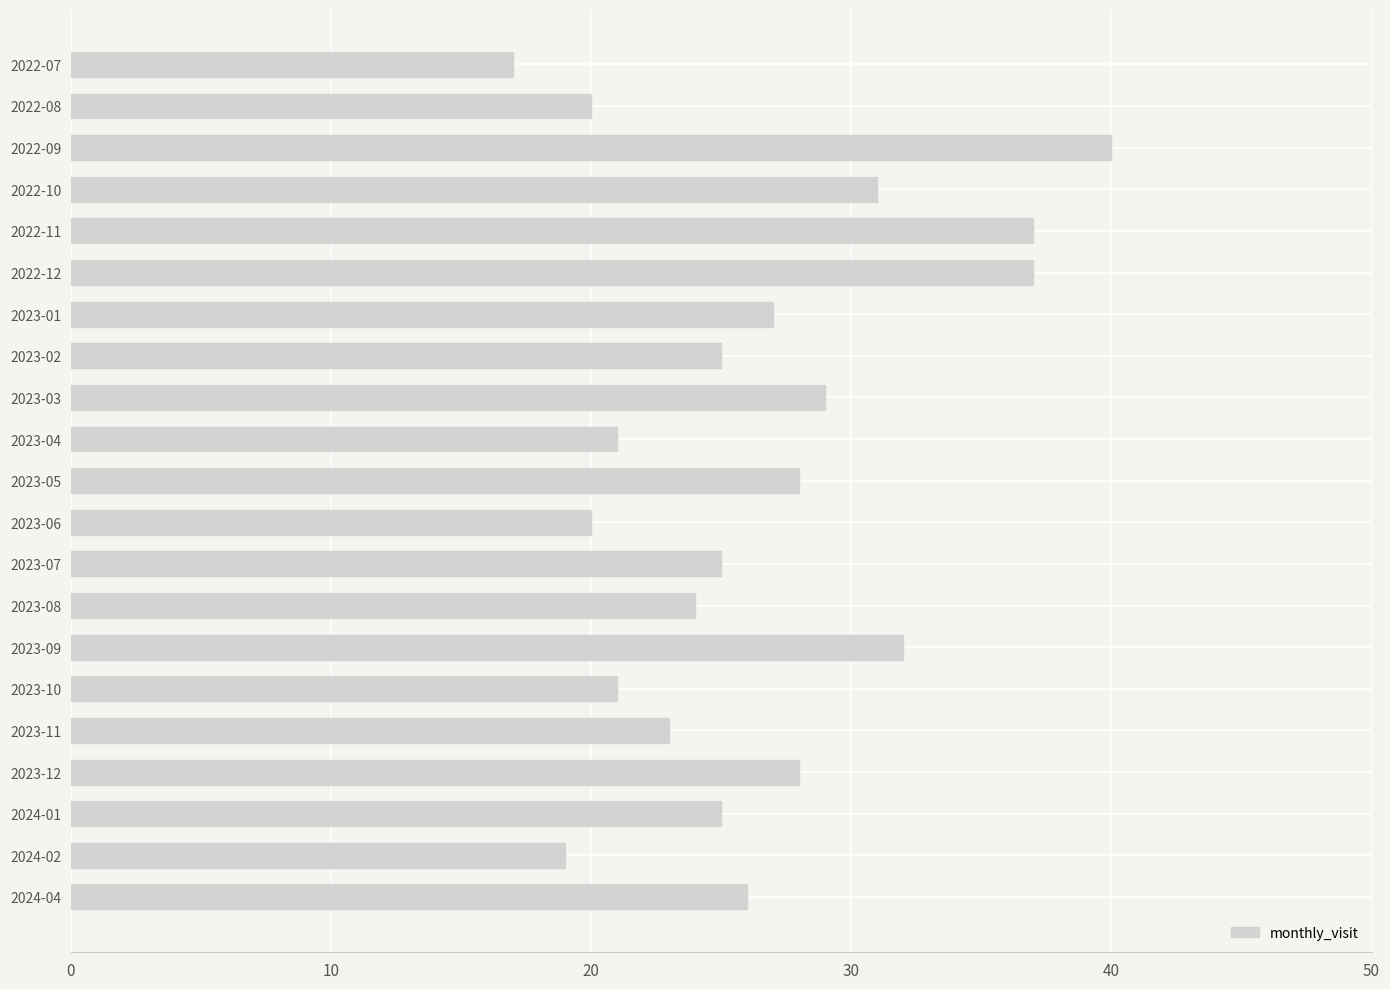

At which category does the chart reach its peak across all series?

2022-09